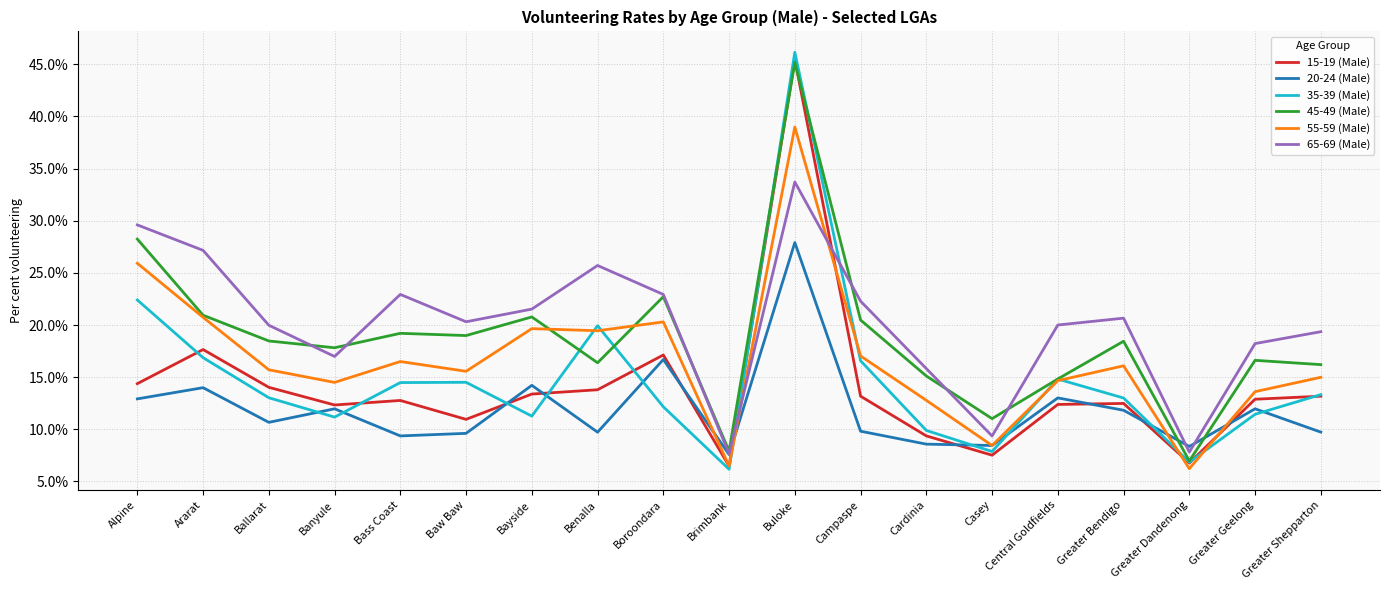

The 15-19 (Male) series shows 3.2 at Central Goldfields. True or false?

False